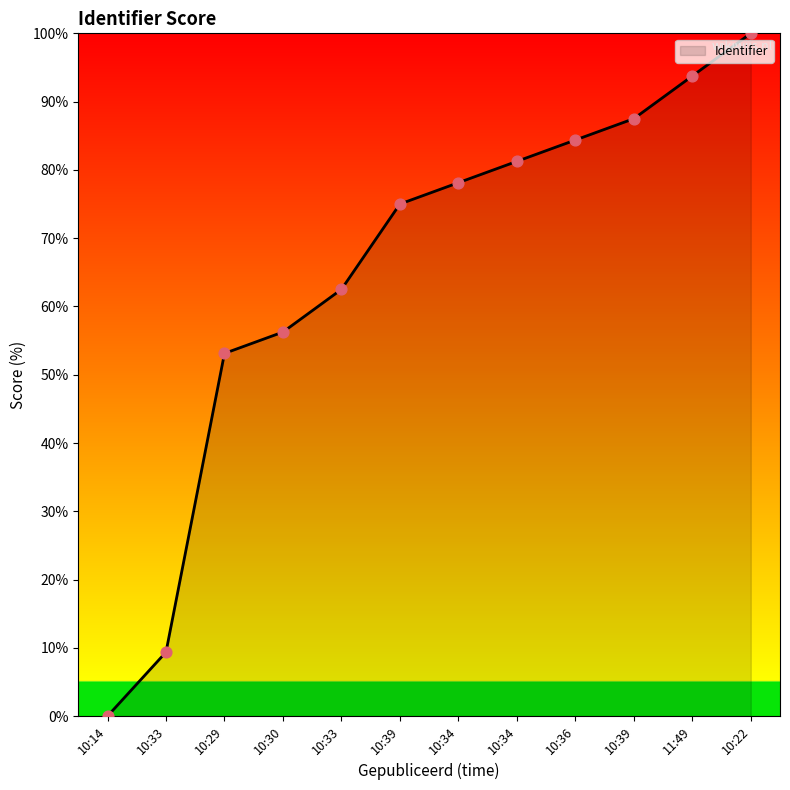

What is the change in value from 10:30 to 10:36?

+28.1